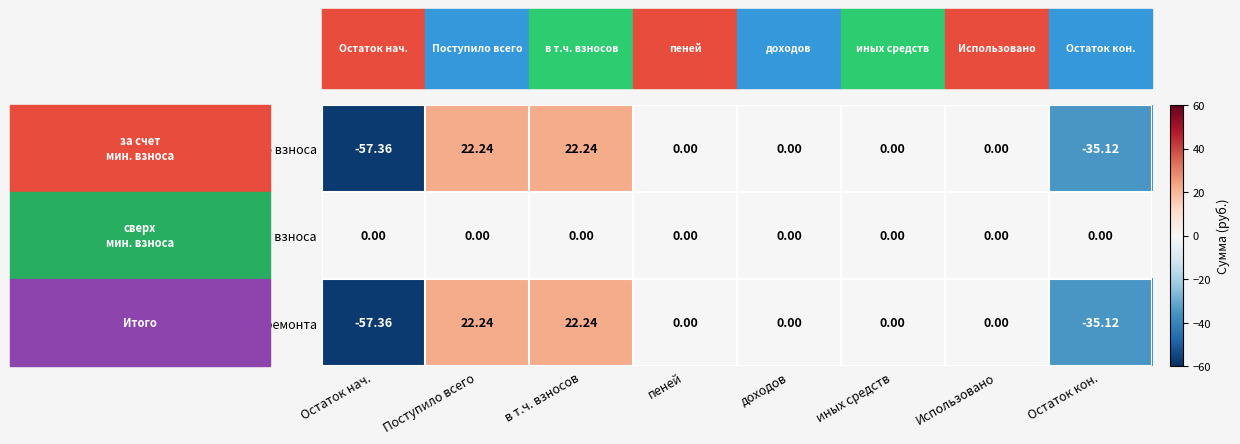

Is the value of за счет минимального взноса at Остаток нач. greater than the value of Итого фонд капитального ремонта at Поступило всего?

No